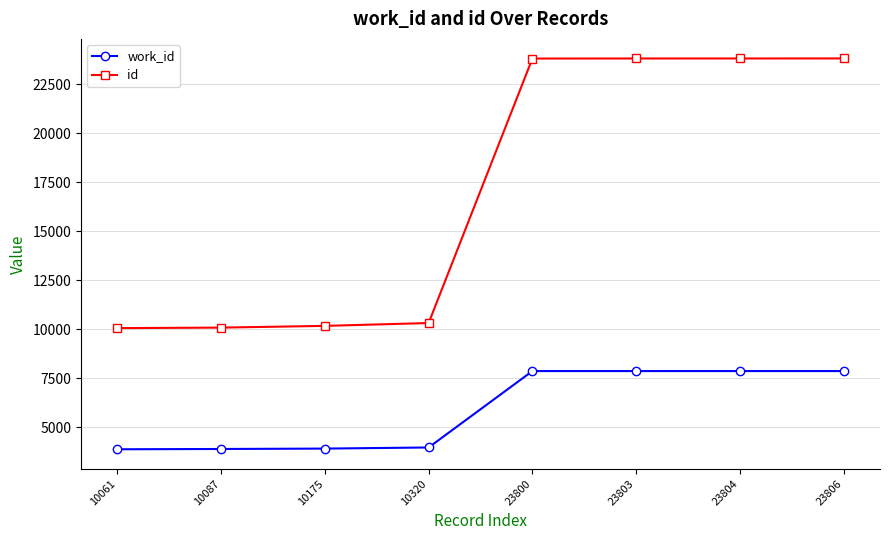

True or false: id and work_id intersect in this chart.

False